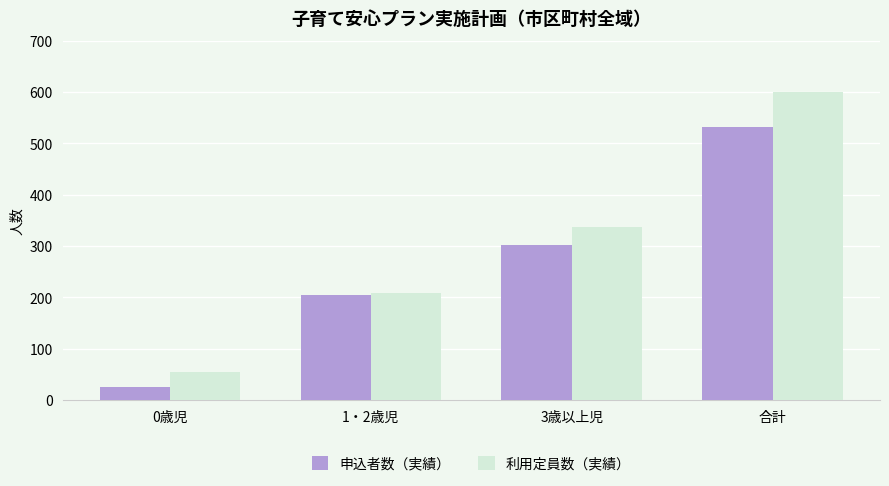

True or false: 申込者数（実績） has a value of 330 at 合計.

False